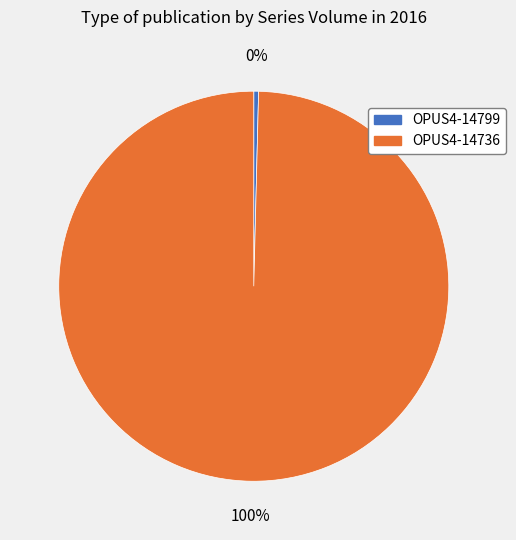

Does any single category account for the majority?

Yes